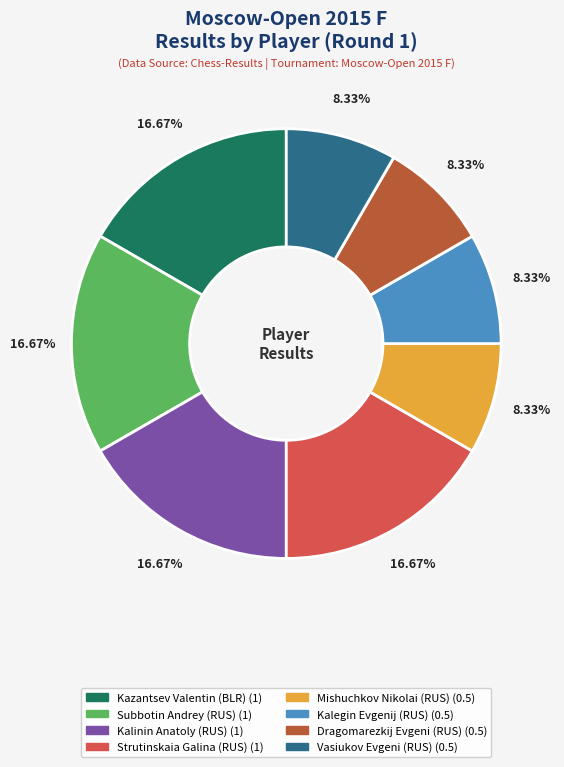

Approximately how many times larger is the value at Vasiukov Evgeni (RUS) compared to Kalinin Anatoly (RUS)?

0.5